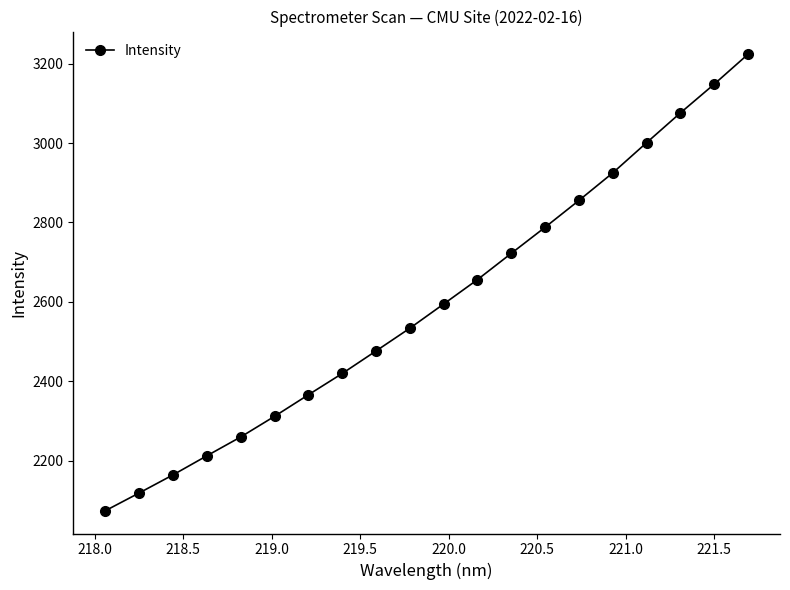

Is this an area chart (filled region under the line)?

No